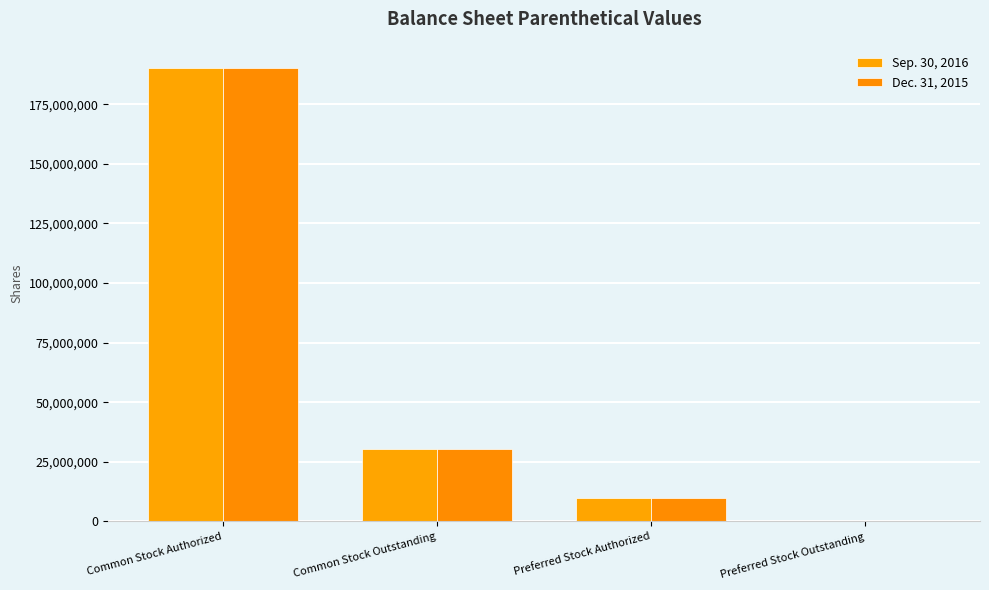

How many data points does each series have?

4